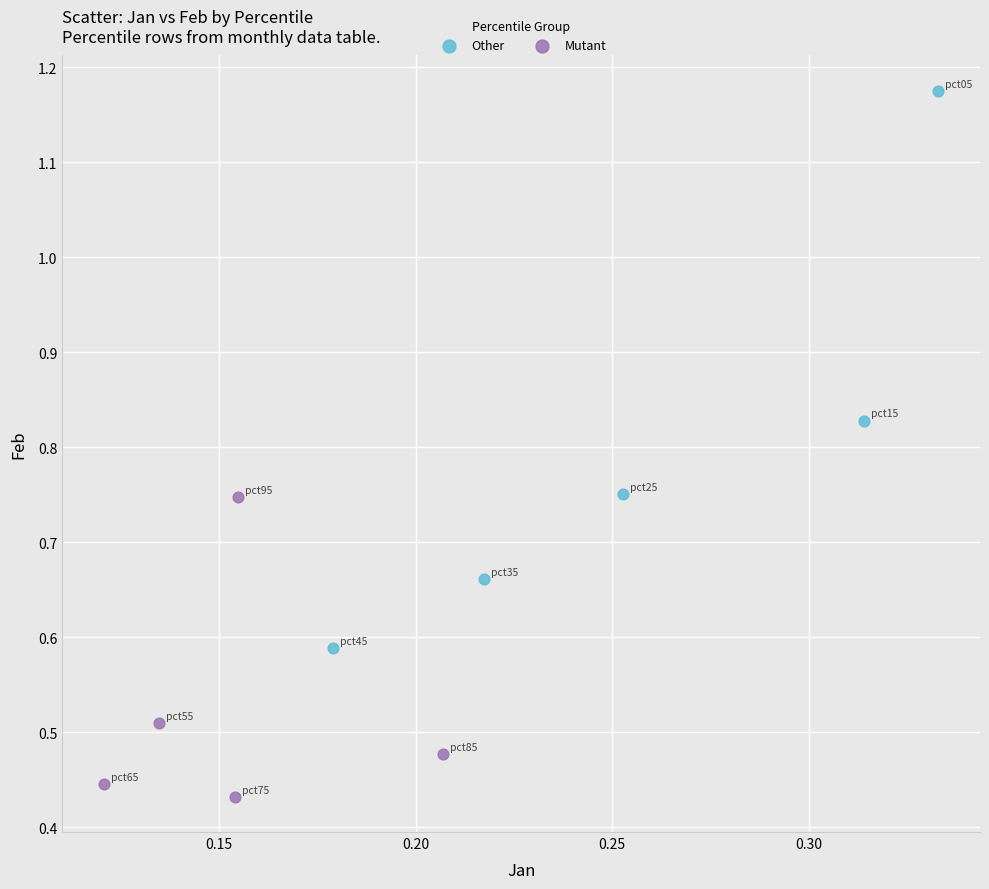

Which series has the largest Y range (max minus min)?

Other